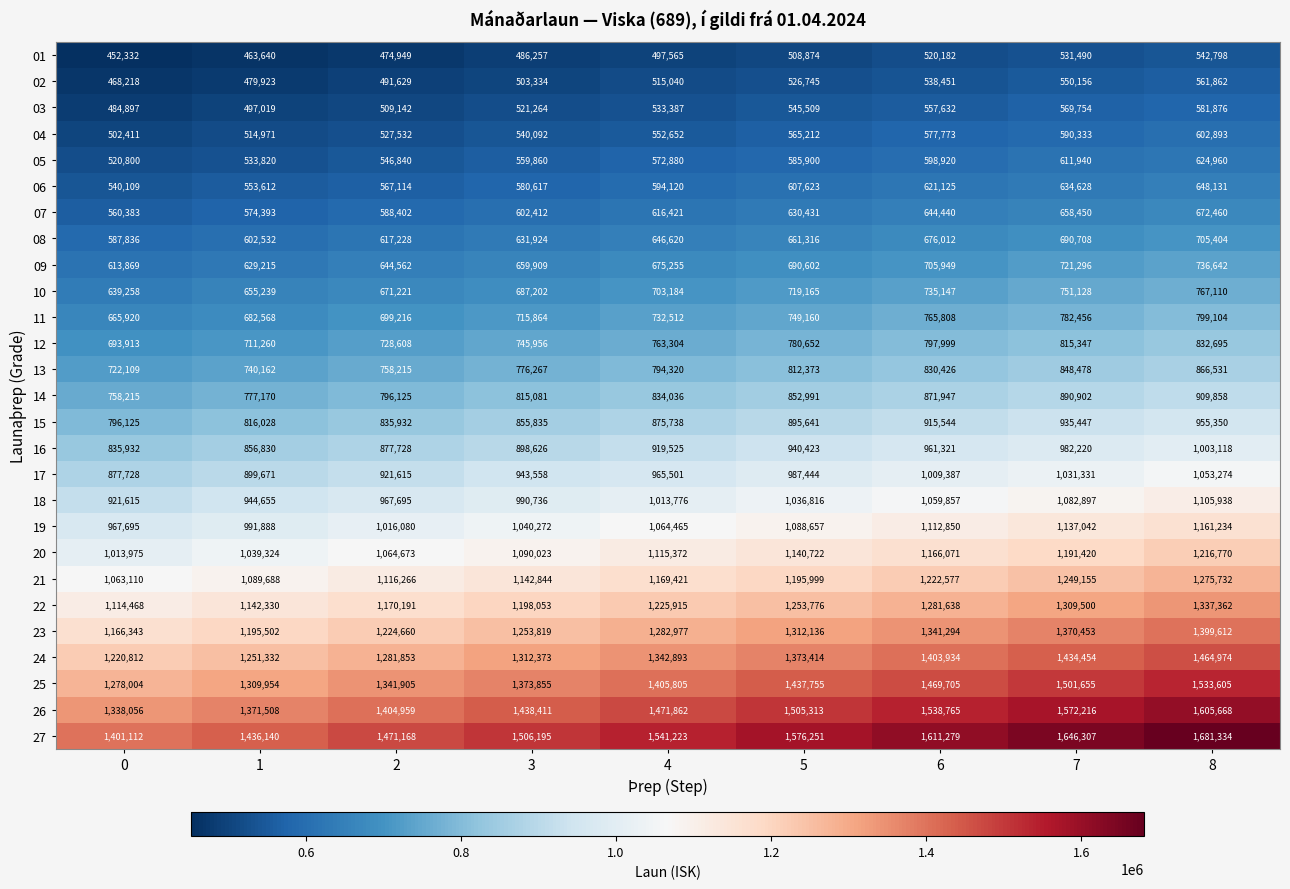

At 0, list the series in order from largest to smallest.

27, 26, 25, 24, 23, 22, 21, 20, 19, 18, 17, 16, 15, 14, 13, 12, 11, 10, 09, 08, 07, 06, 05, 04, 03, 02, 01